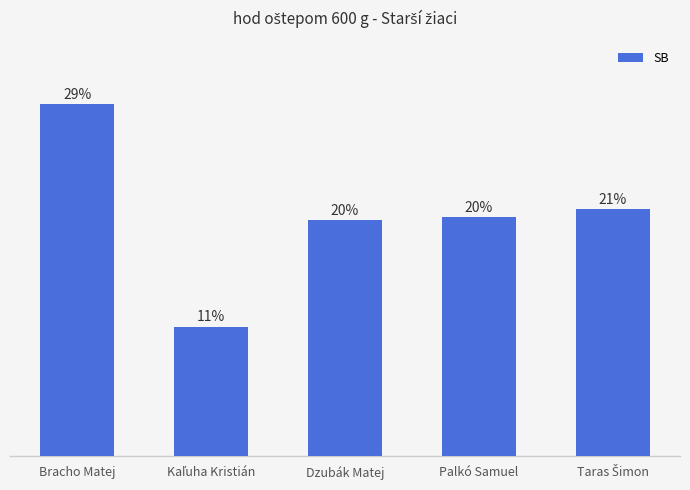

Rank the categories by value from highest to lowest.

Bracho Matej, Taras Šimon, Palkó Samuel, Dzubák Matej, Kaľuha Kristián